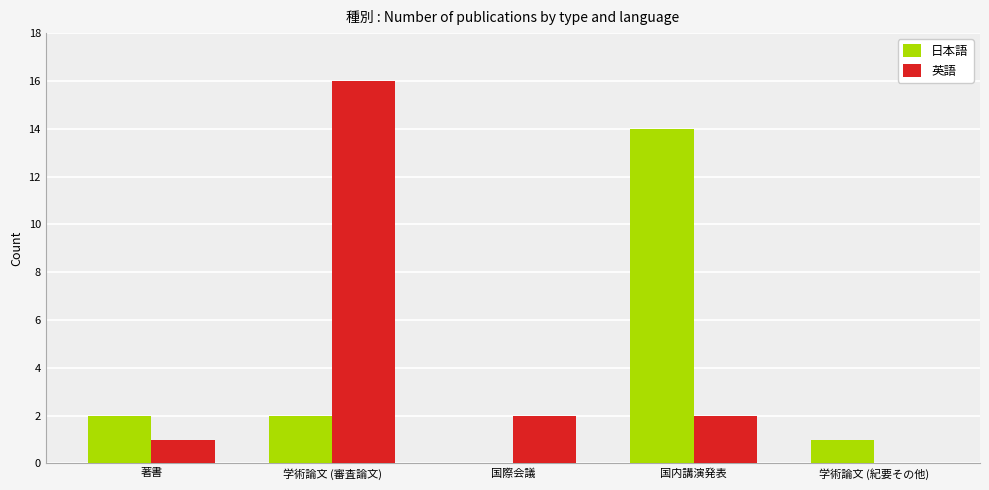

What is the total value across all series at 国内講演発表?

16